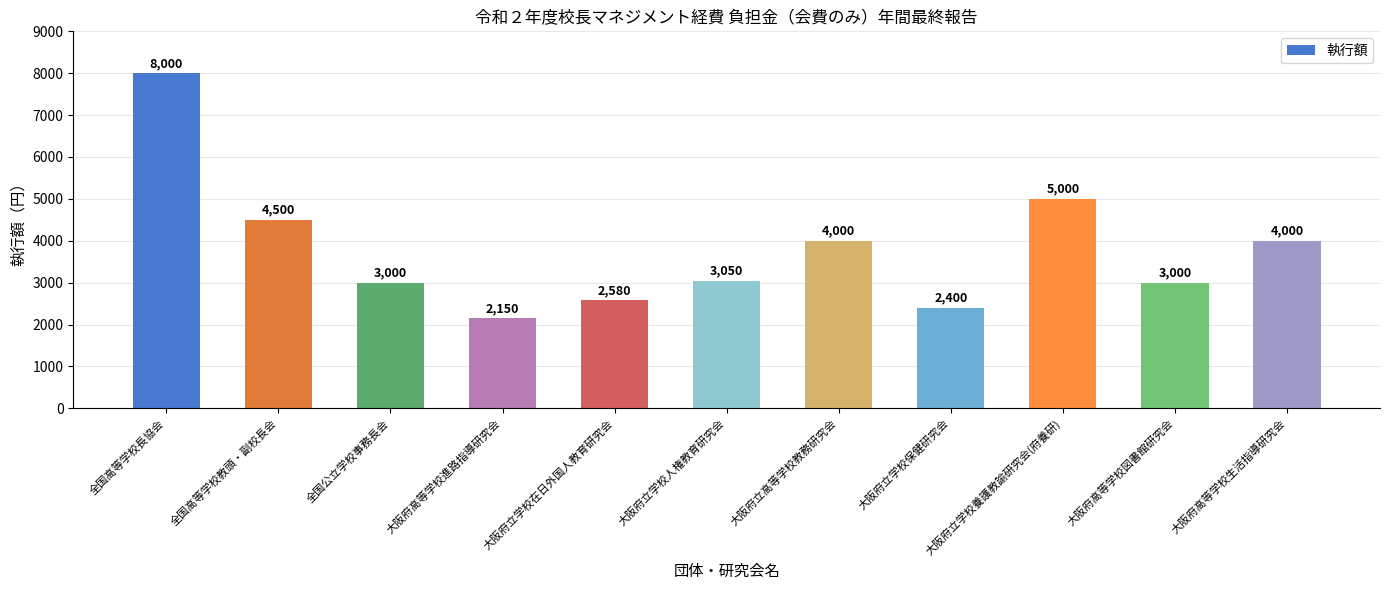

What position from the left is 全国公立学校事務長会?

3